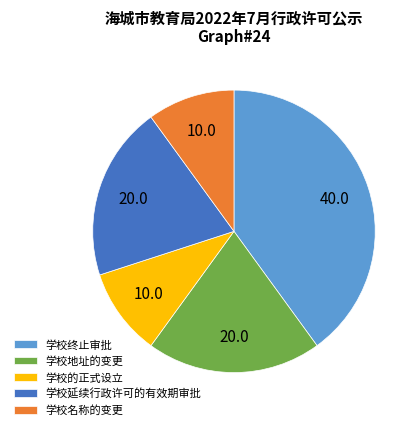

What is the ratio of the value at 学校的正式设立 to the value at 学校地址的变更?

0.5